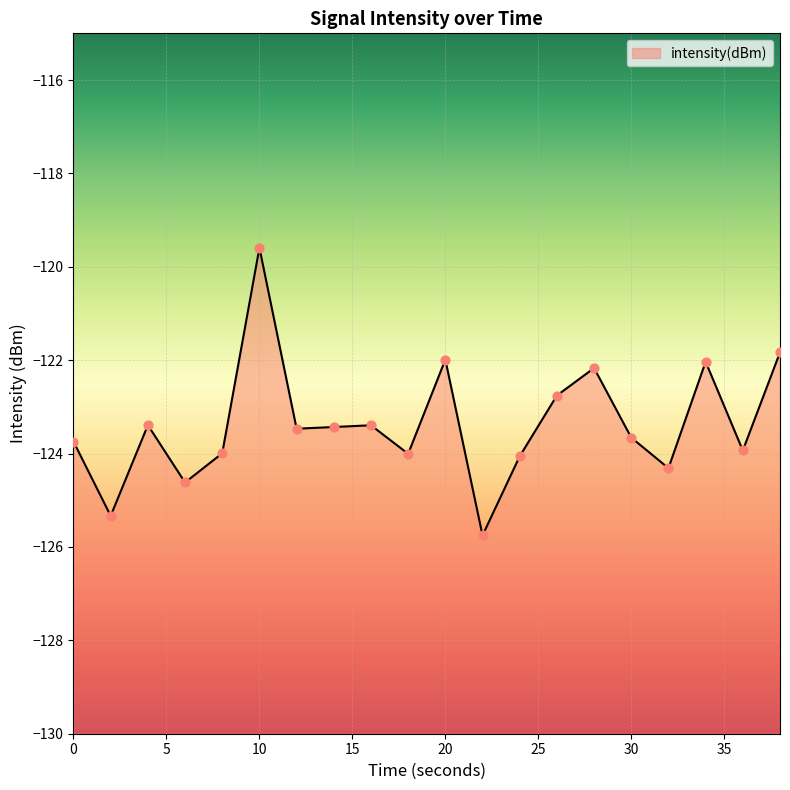

What is the change in value from 0 to 38?

+1.9